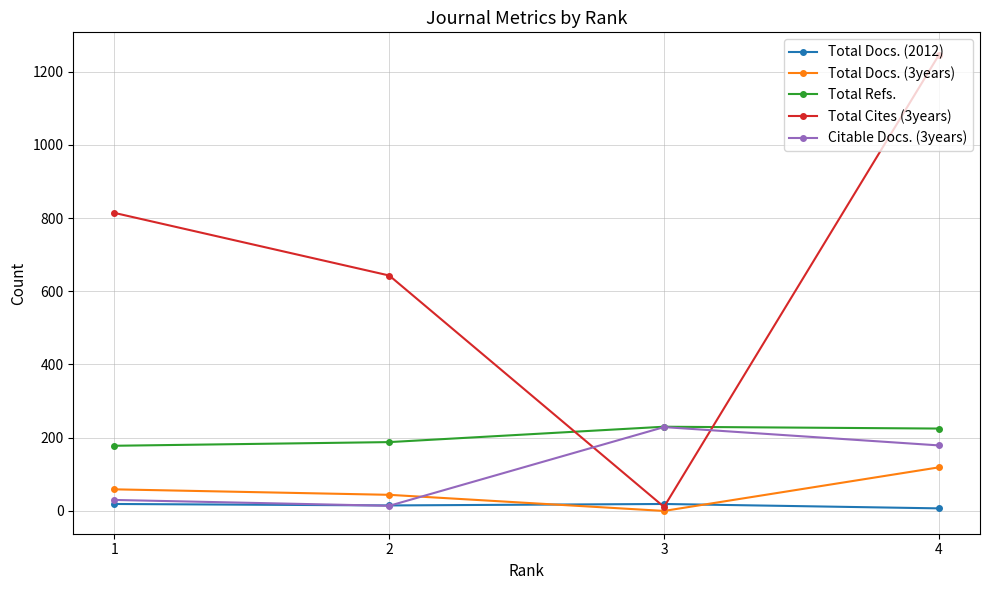

What is the average value of the Total Refs. series?

205